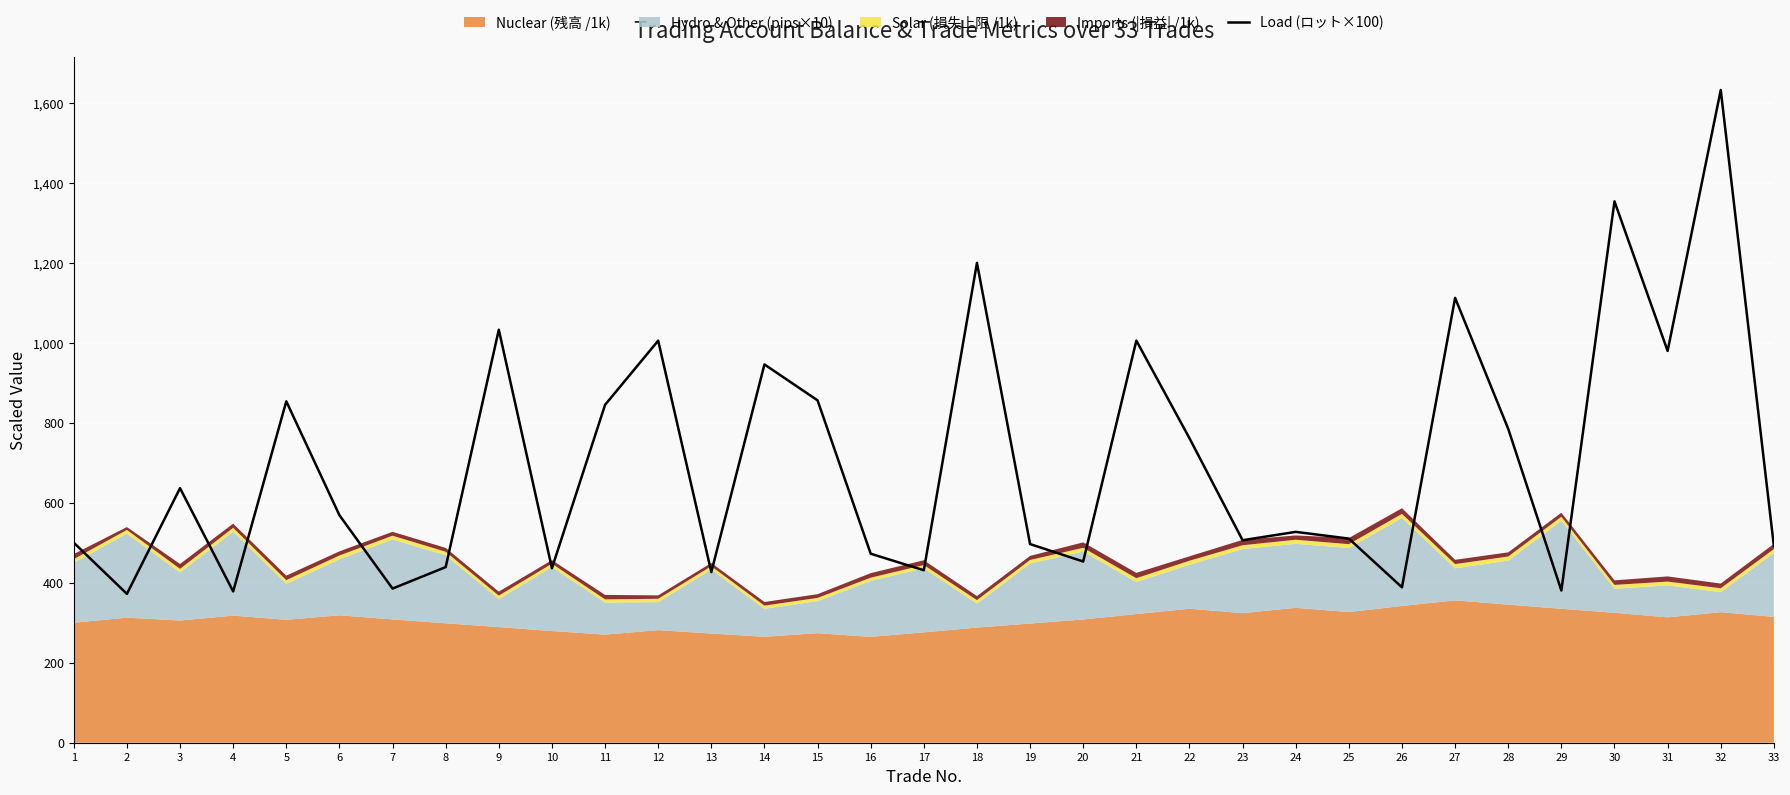

True or false: there are more than 2 points higher than both neighbors.

True